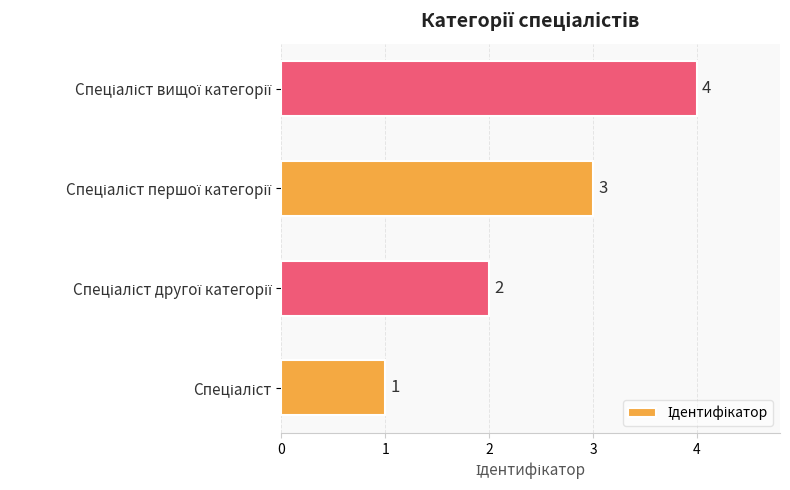

Count the values in the range 2 to 4.

3